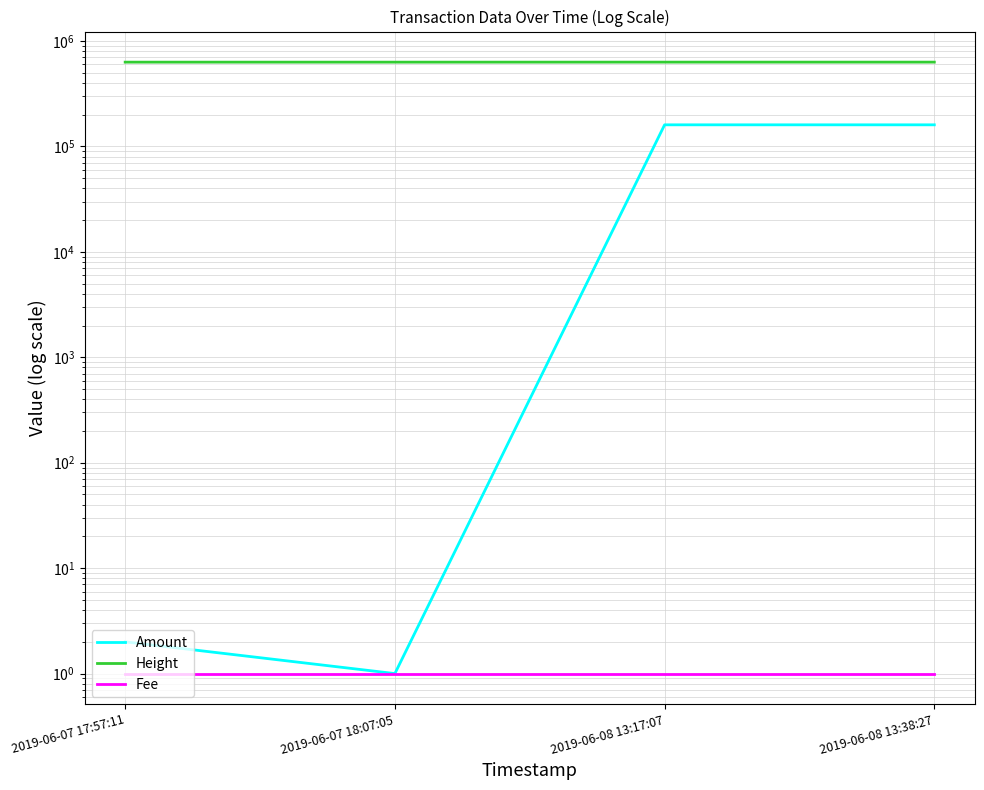

True or false: Fee and Amount cross at least once.

False